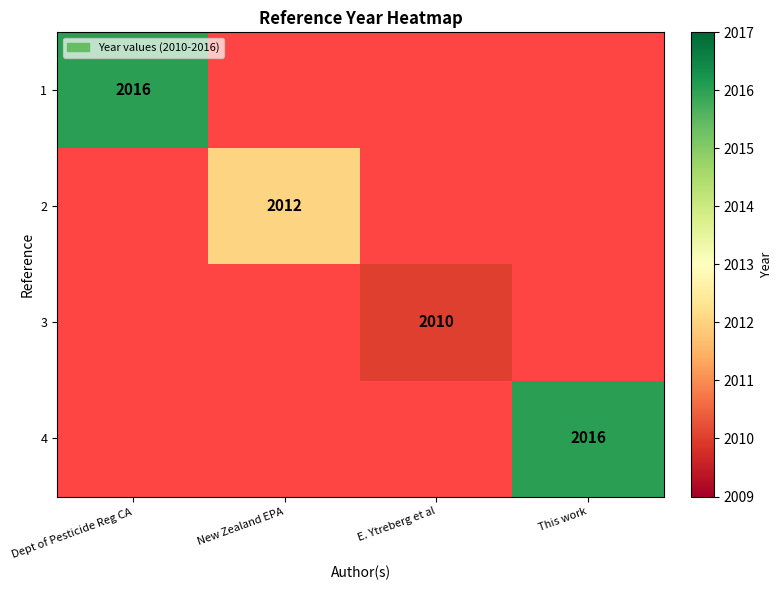

Count the number of data series in this chart.

4